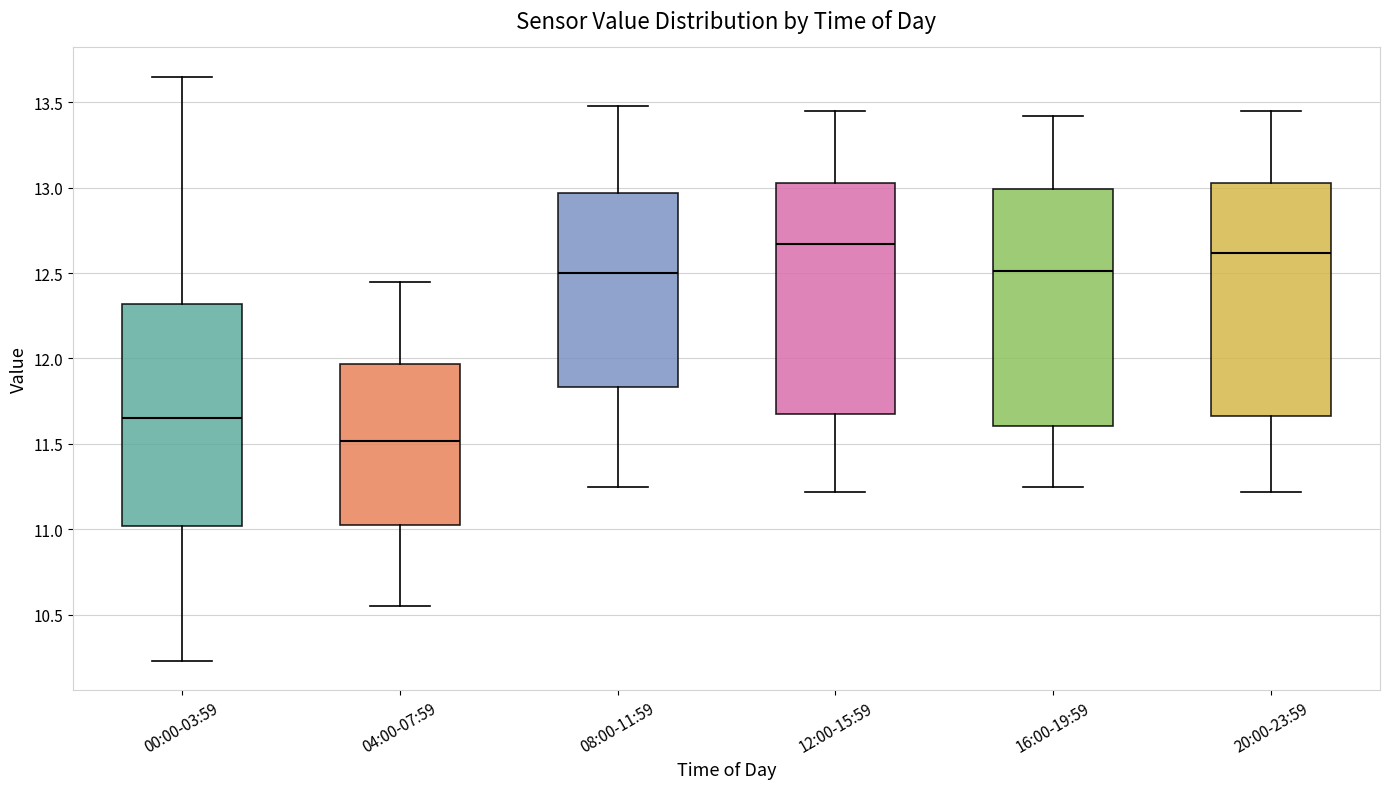

Where is the lower edge of the box for 04:00-07:59 on the y-axis? The values are not printed on the chart, so give them approximately, as read against the axis.

11.05